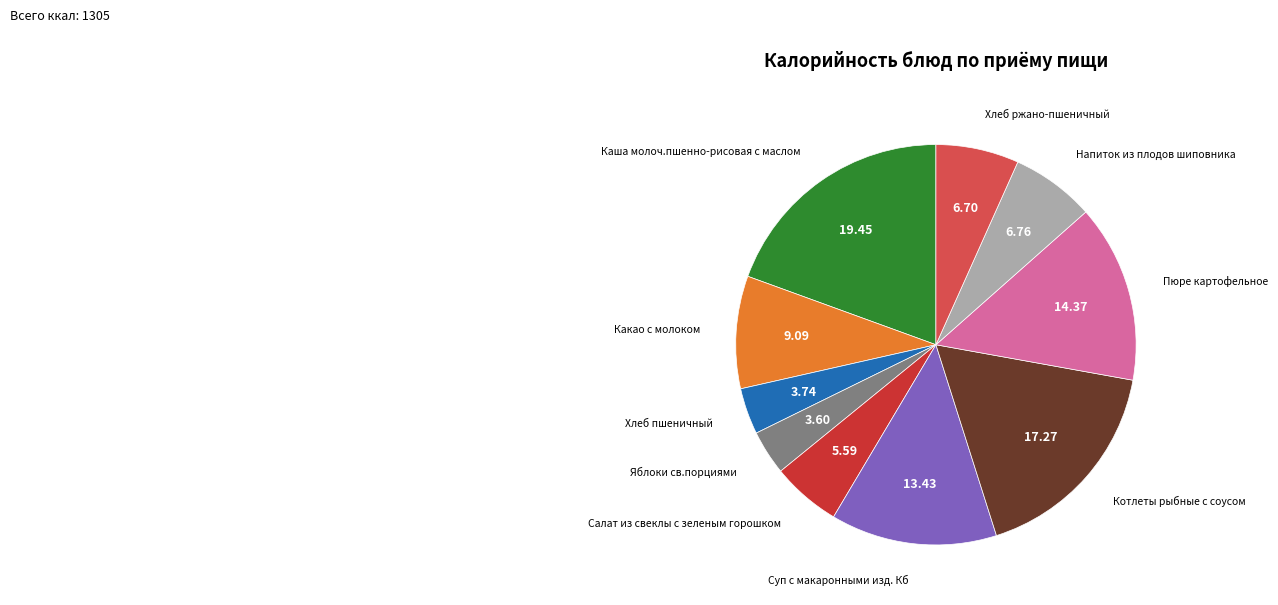

Does any single category account for the majority?

No